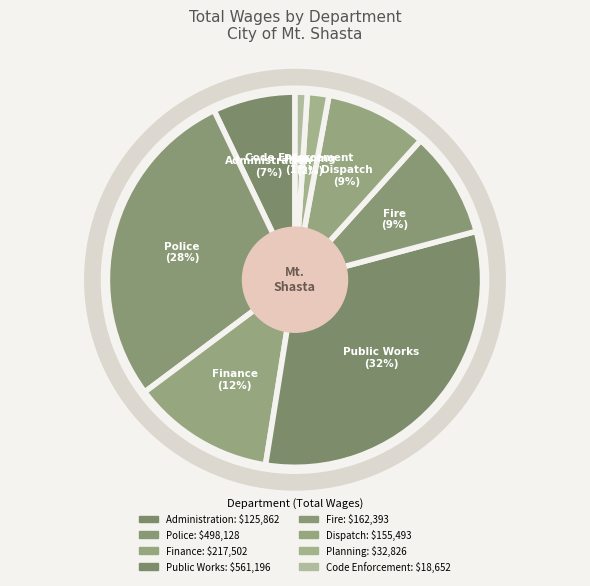

How many slices are in this pie chart?

8